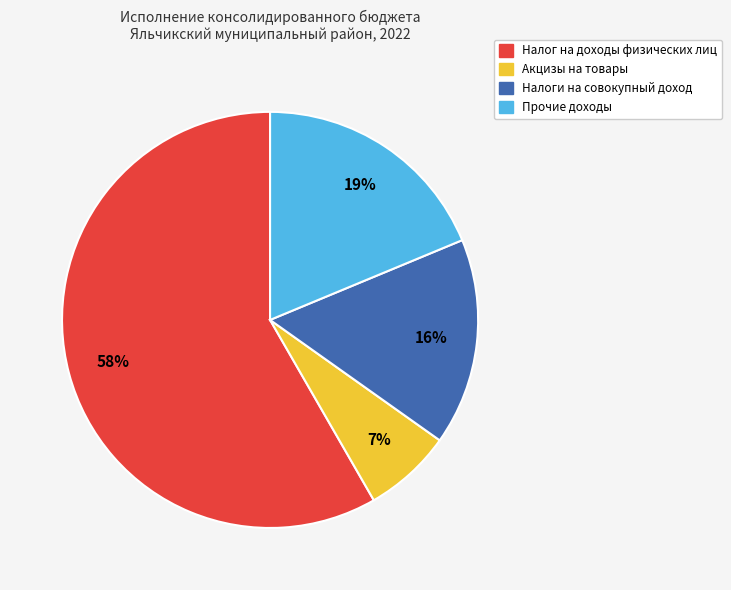

To the nearest percent, what is the average slice percentage?

25%